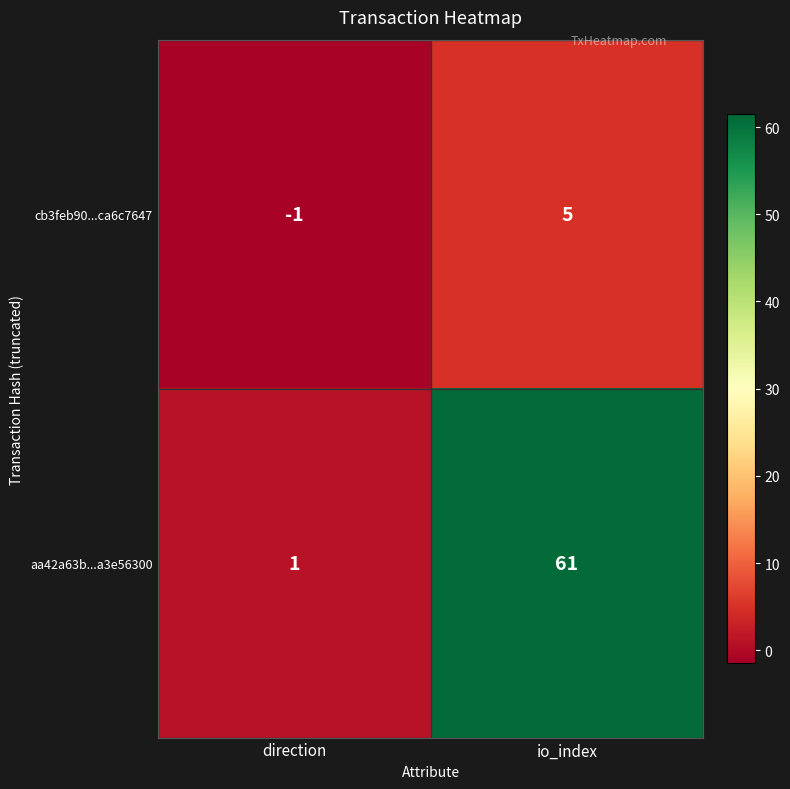

Rank the series at direction from highest to lowest value.

aa42a63b...a3e56300, cb3feb90...ca6c7647